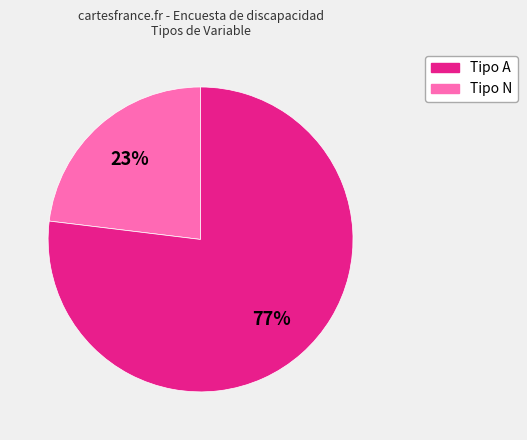

How many slices are in this pie chart?

2